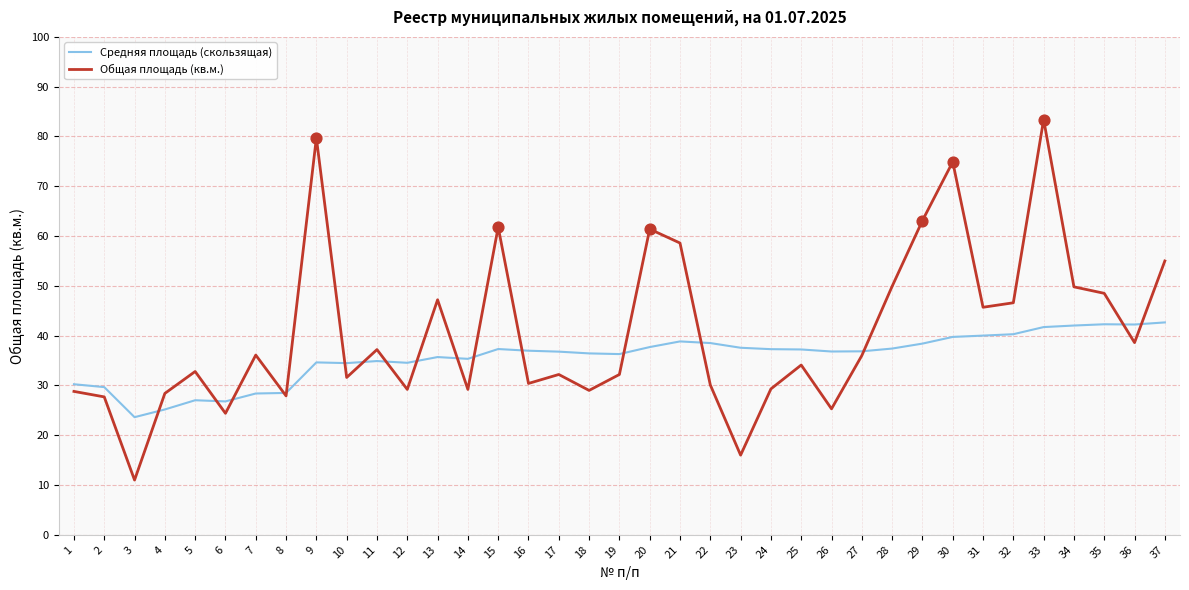

At which category is the sum across all series the highest?

33